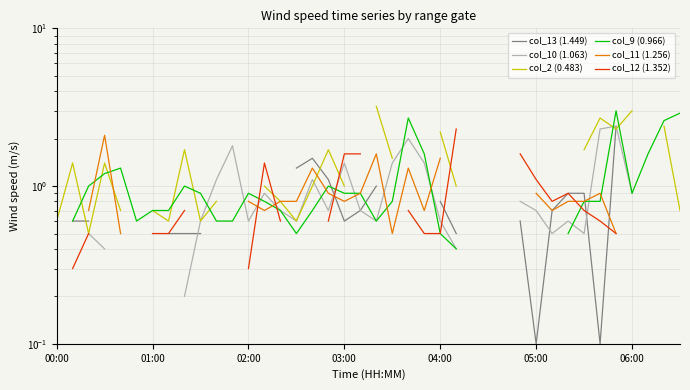

How many col_10 (1.063) values are between 0 and 1?

19